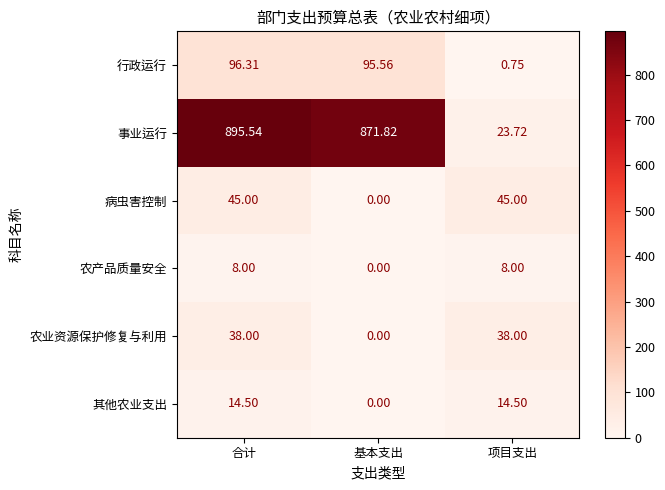

Which category has the lowest value across all series?

基本支出